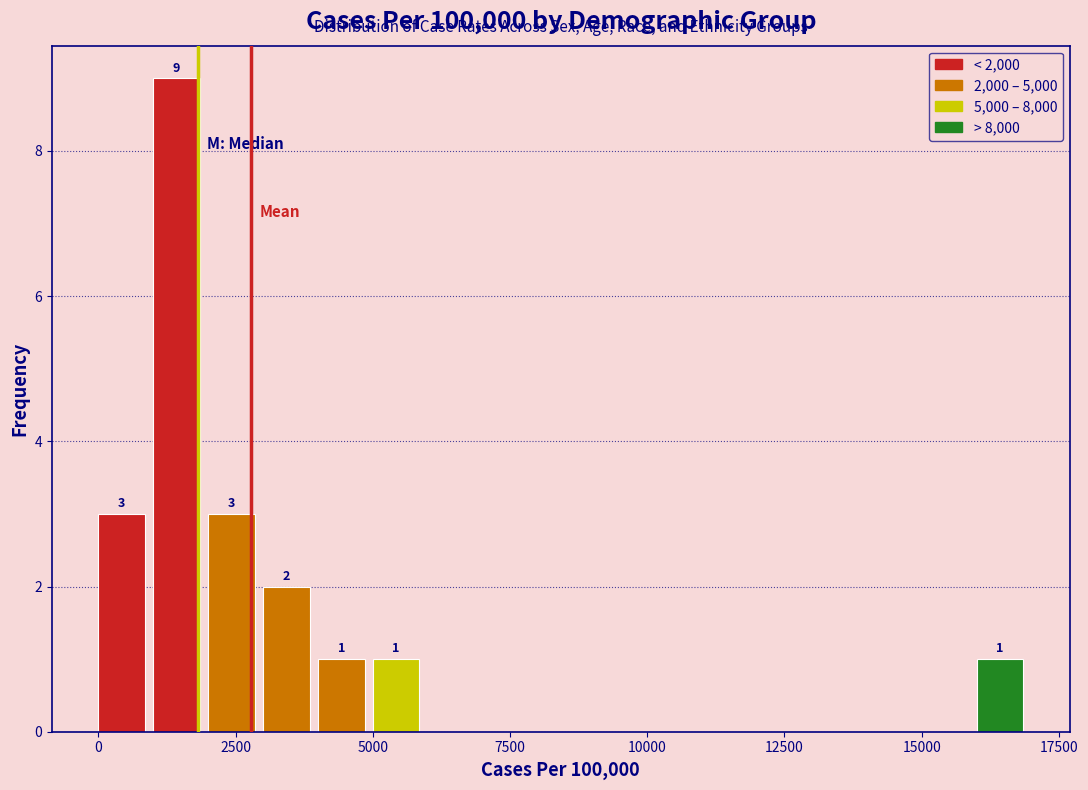

Read against the x-axis, roughly where is the centre of the tallest bar?

1500